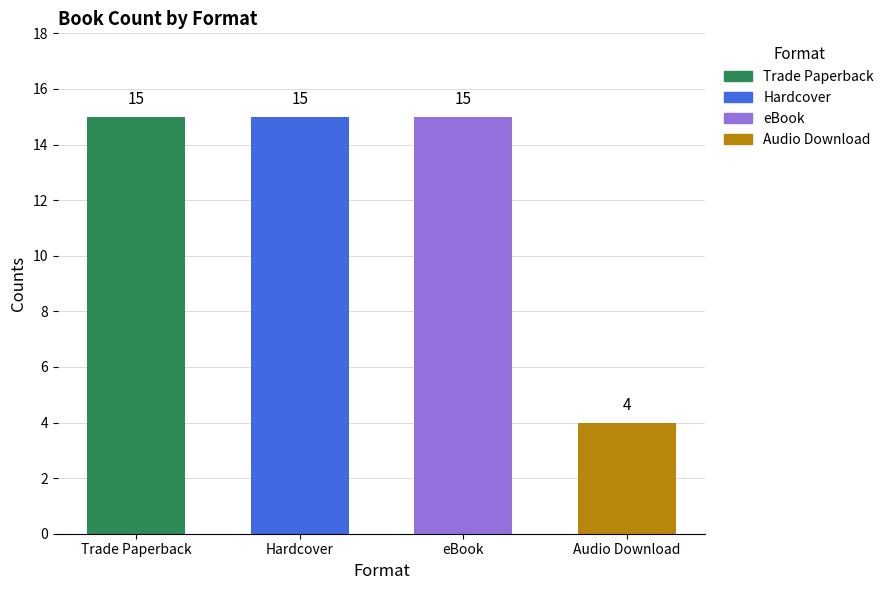

Reading right to left, transcribe all the data shown in this chart.

4	15	15	15